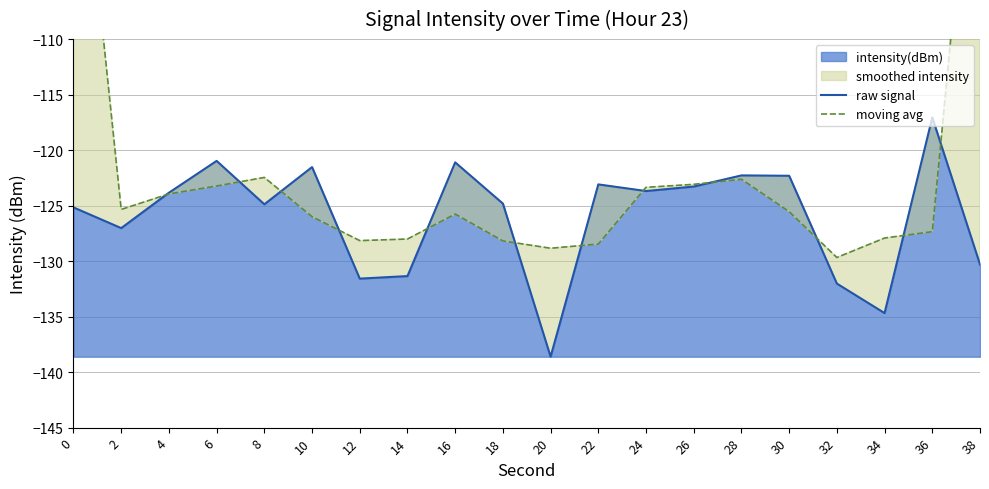

True or false: moving avg has a value of -36.1 at 6.

False